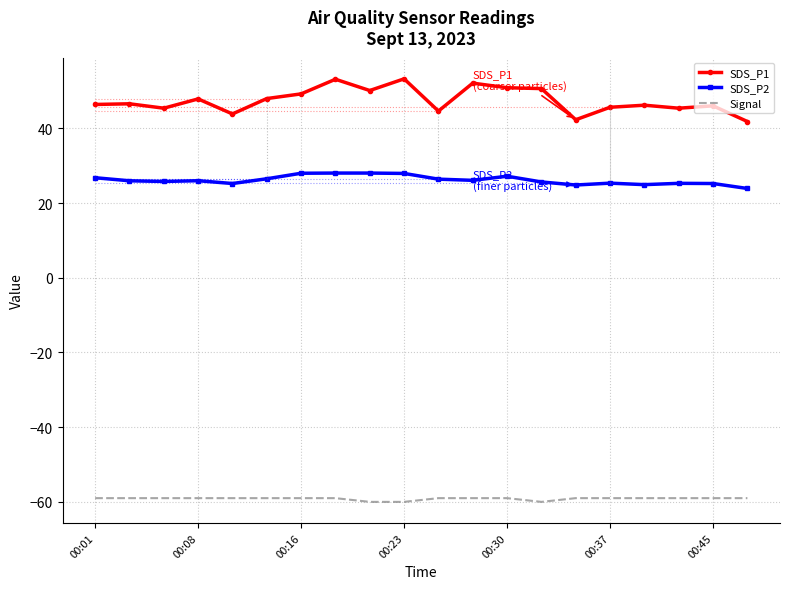

The value of Signal at 16 is -59.0. True or false?

True